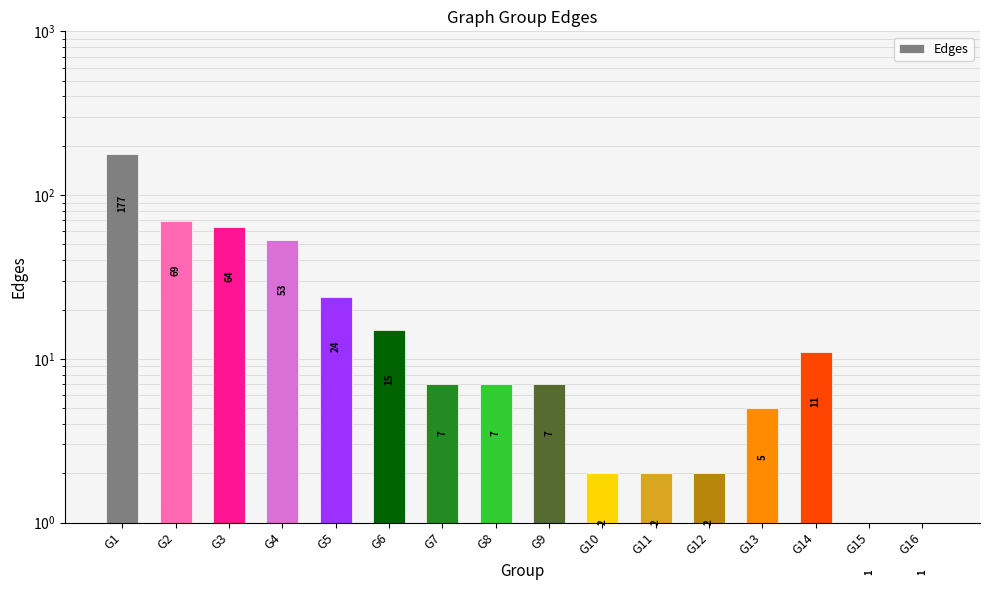

The chart shows a value of 53 at G4. True or false?

True